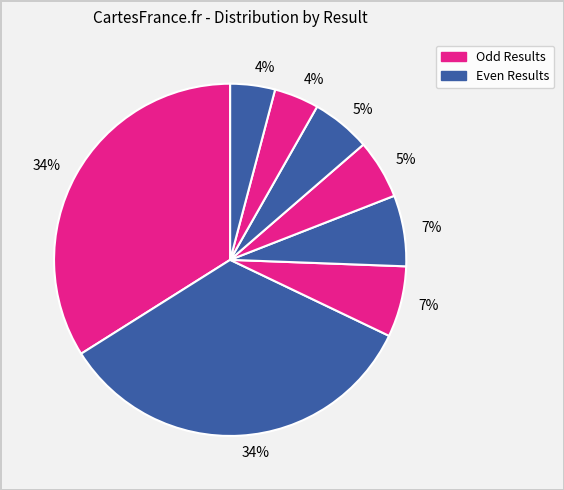

Does any single category account for the majority?

No